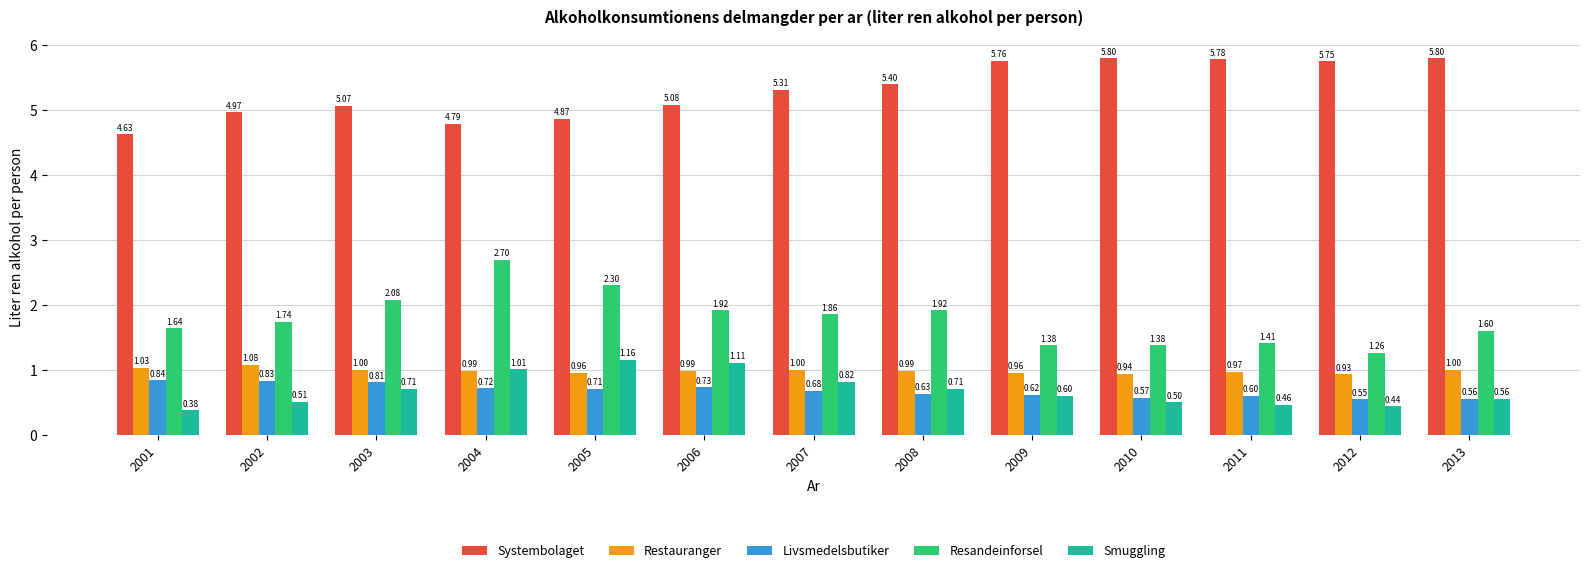

How many groups of bars are there?

13